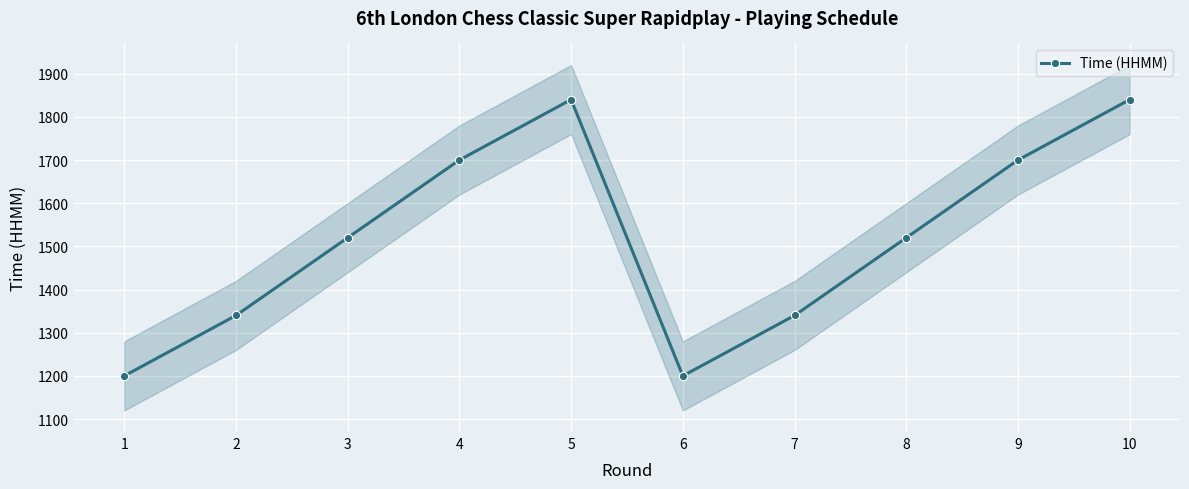

How many values are below 1520?

4